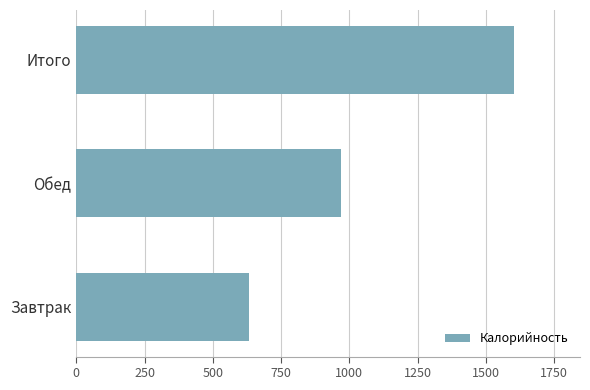

At which category does the chart reach its peak across all series?

Итого